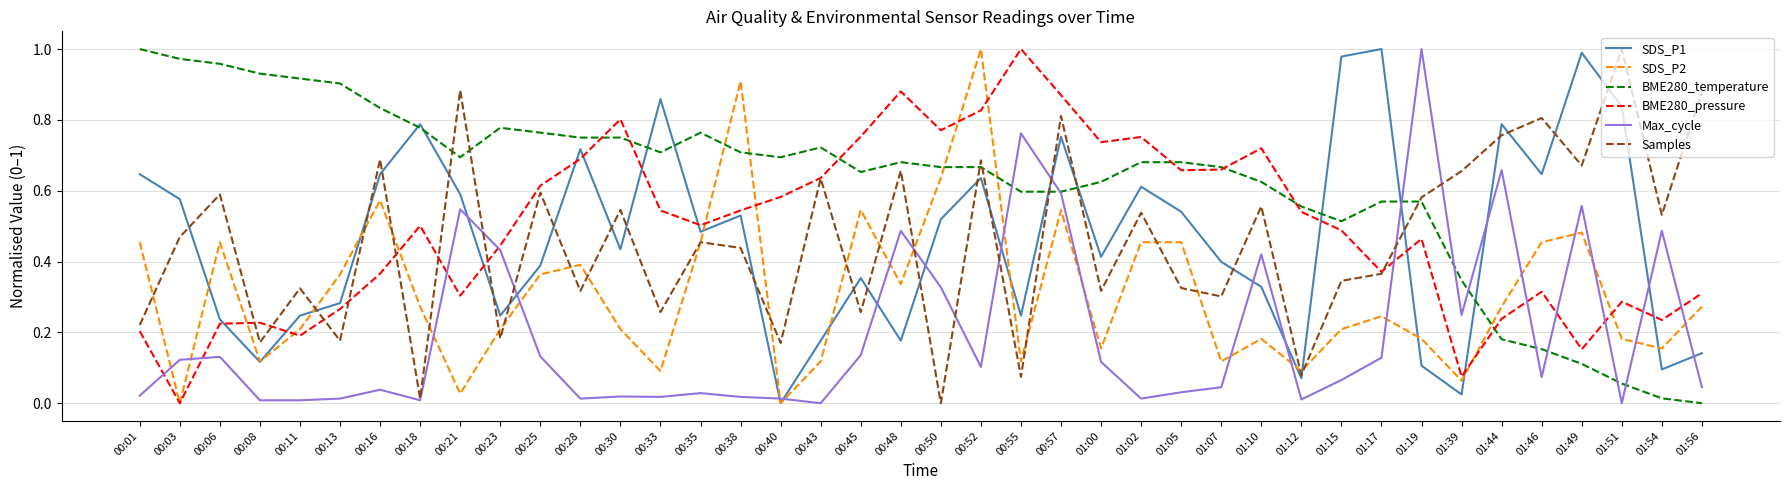

What is the total value across all series at 01:39?

1.4